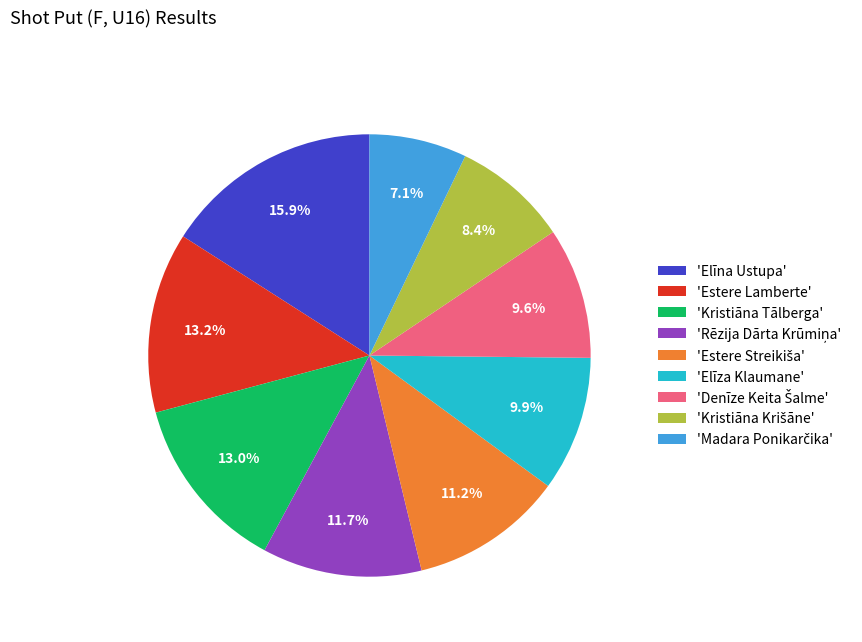

What percentage is NOT represented by 'Kristiāna Tālberga'?

87.0%